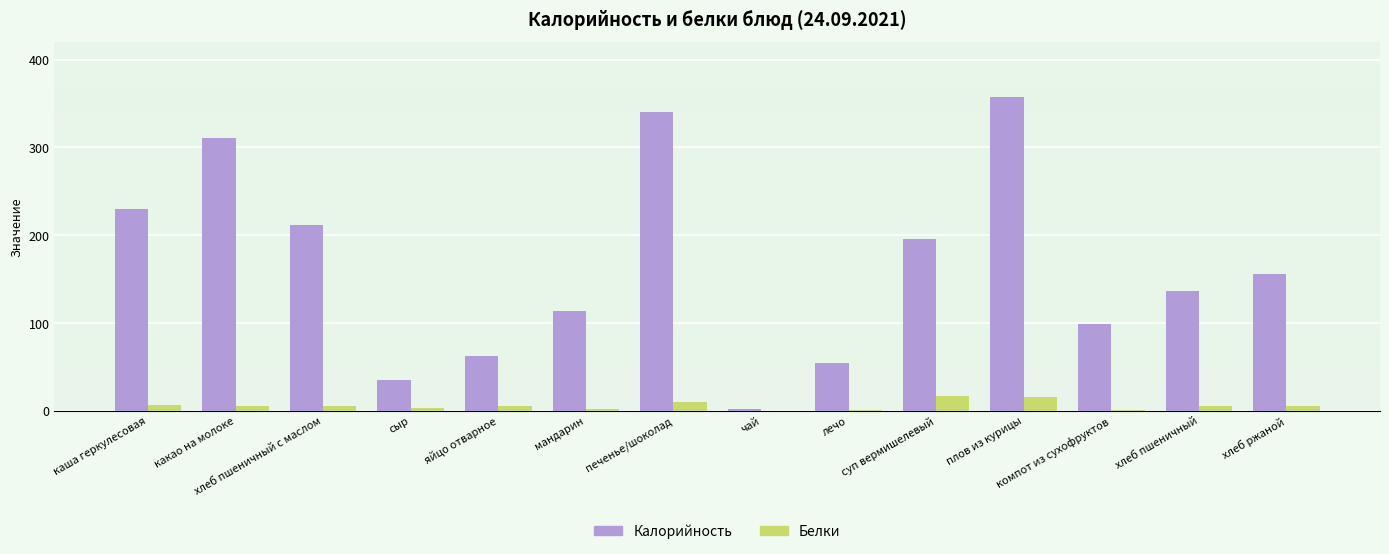

What is the sum of all Калорийность values?

2306.2